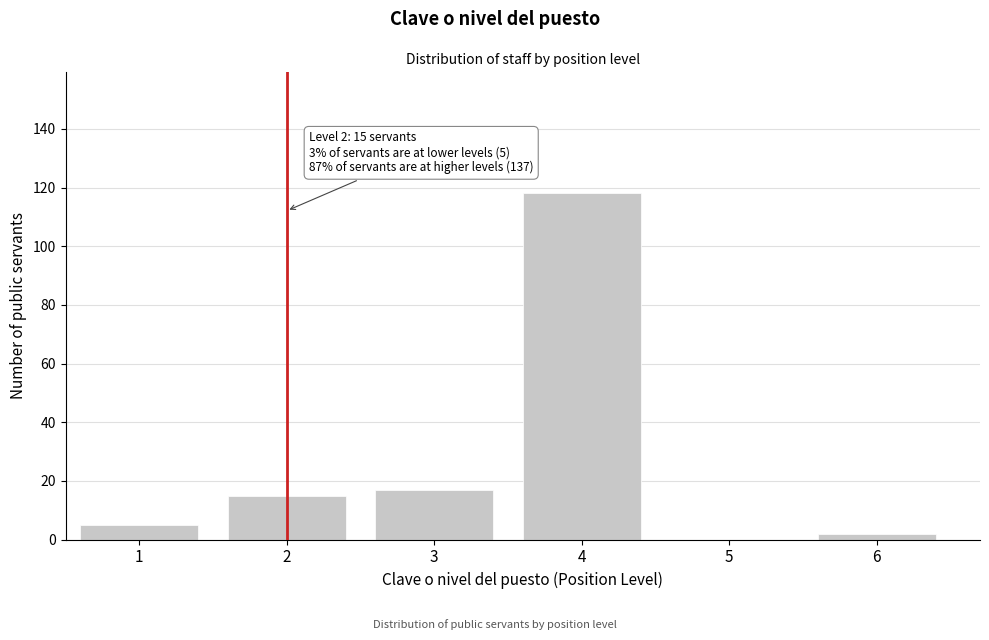

Reading left to right, list all the values displayed in this chart.

1=5	2=15	3=17	4=118	5=0	6=2